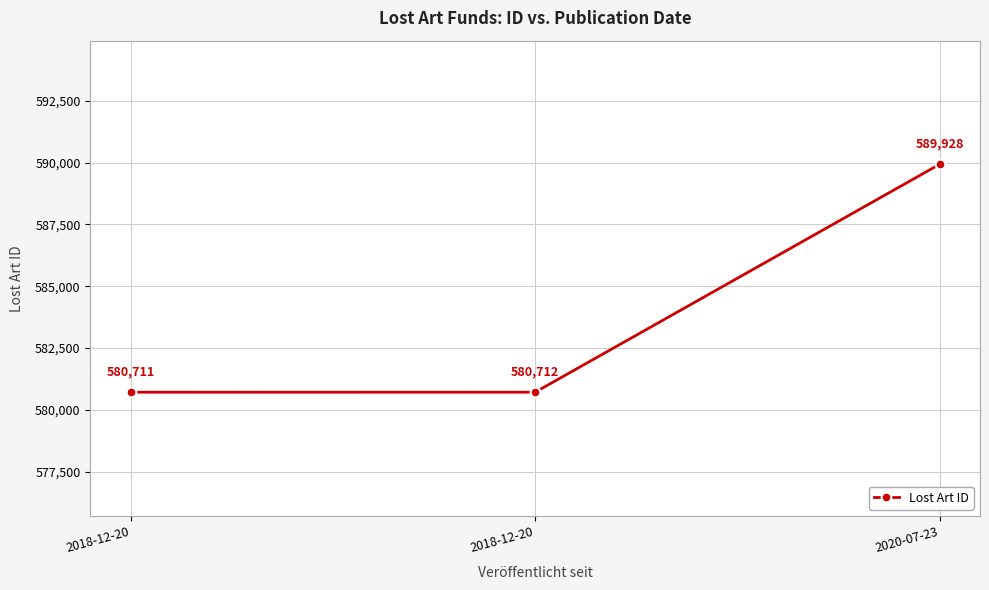

Which category has the lowest value across all series?

2018-12-20